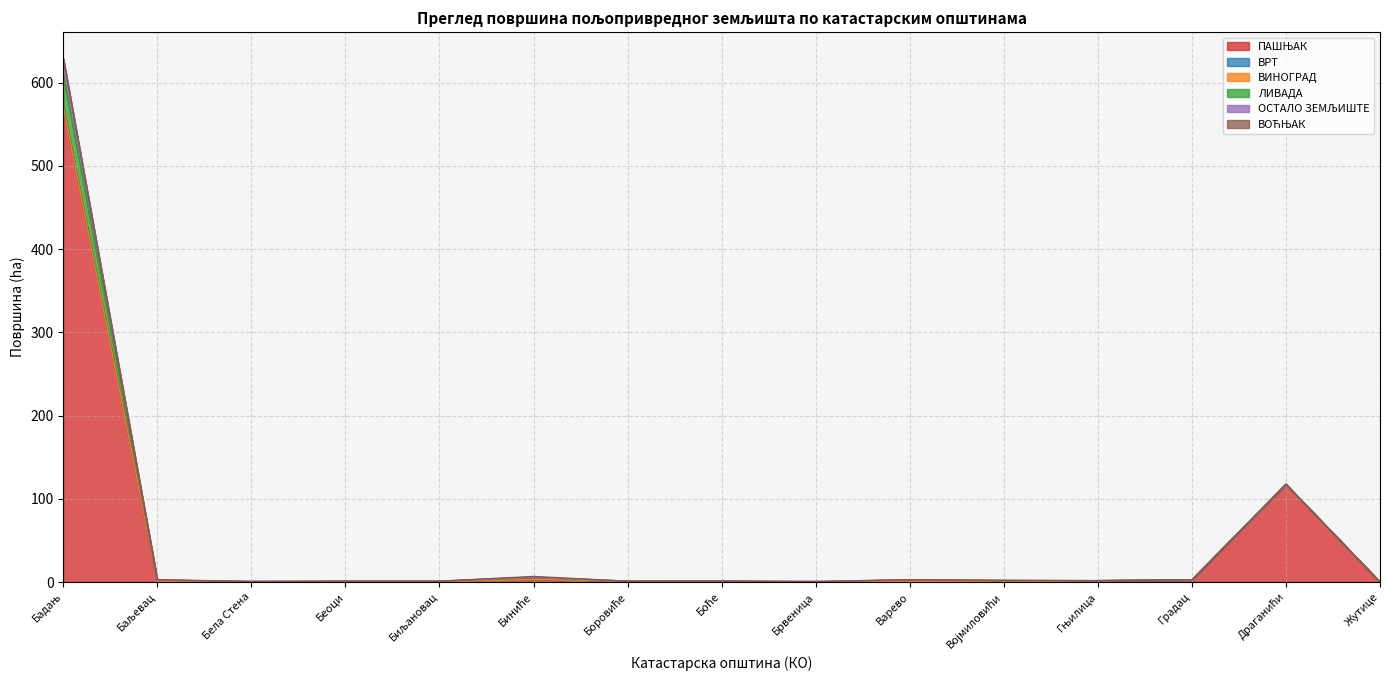

Rank the series by their maximum value, from lowest to highest.

ВИНОГРАД, ВРТ, ВОЋЊАК, ОСТАЛО ЗЕМЉИШТЕ, ЛИВАДА, ПАШЊАК